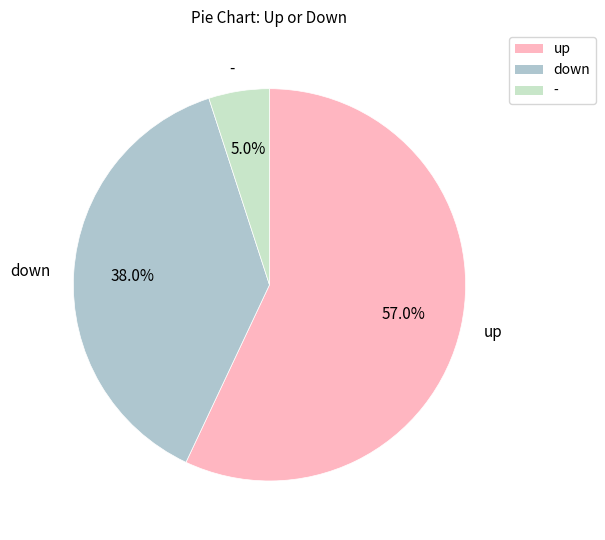

Which slice represents more than half of the pie?

up